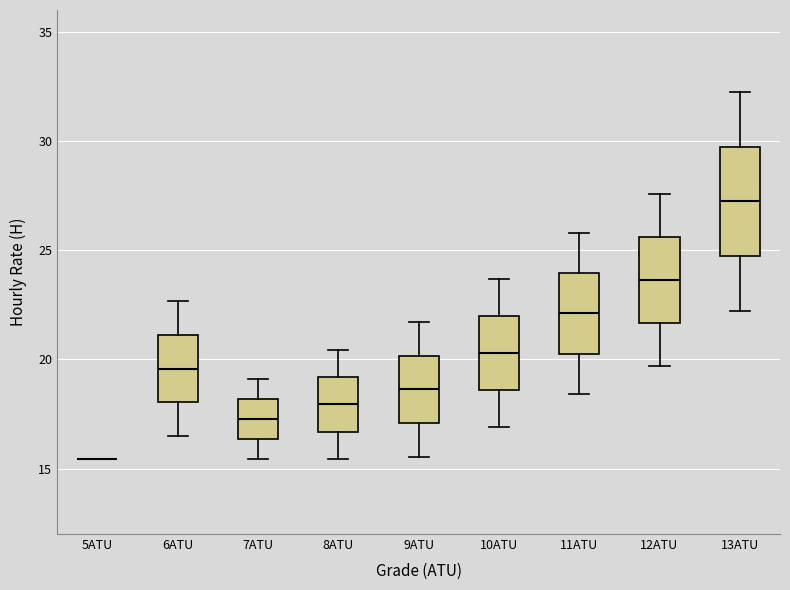

Reading left to right, transcribe this box plot: for each box, give where its median line is, the range the box spans, and where its two whiskers end, as read against the y-axis. The values are not printed on the chart, so give them approximately, as read against the axis.

5ATU: box collapsed to a line at 15.5, whiskers 15.5 to 15.5
6ATU: median 19.5, box 18.0 to 21.0, whiskers 16.5 to 22.5
7ATU: median 17.5, box 16.5 to 18.0, whiskers 15.5 to 19.0
8ATU: median 18.0, box 16.5 to 19.0, whiskers 15.5 to 20.5
9ATU: median 18.5, box 17.0 to 20.0, whiskers 15.5 to 21.5
10ATU: median 20.5, box 18.5 to 22.0, whiskers 17.0 to 23.5
11ATU: median 22.0, box 20.5 to 24.0, whiskers 18.5 to 26.0
12ATU: median 23.5, box 21.5 to 25.5, whiskers 19.5 to 27.5
13ATU: median 27.0, box 24.5 to 29.5, whiskers 22.0 to 32.0